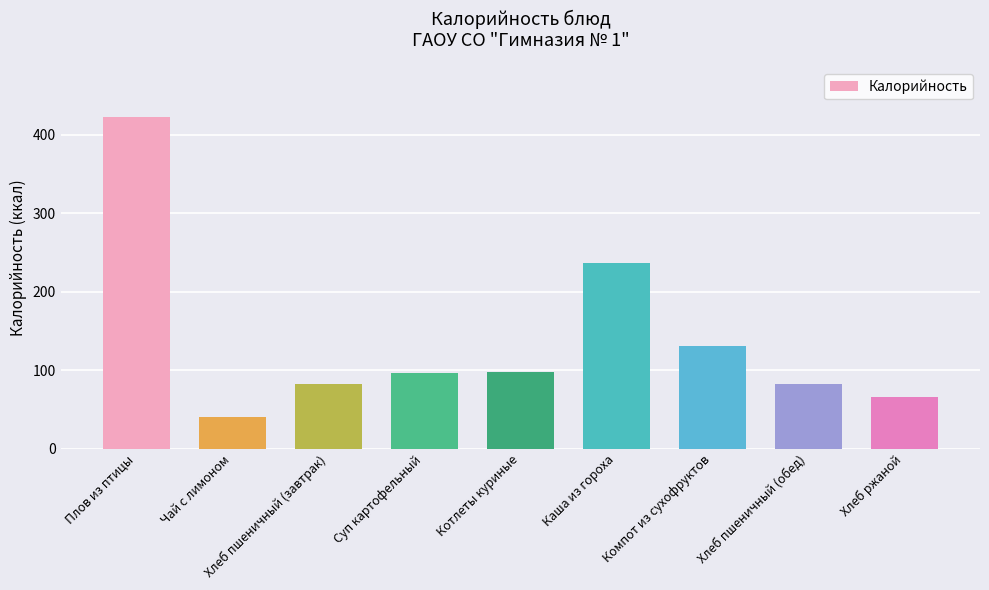

At which label does the data first exceed 96?

Плов из птицы